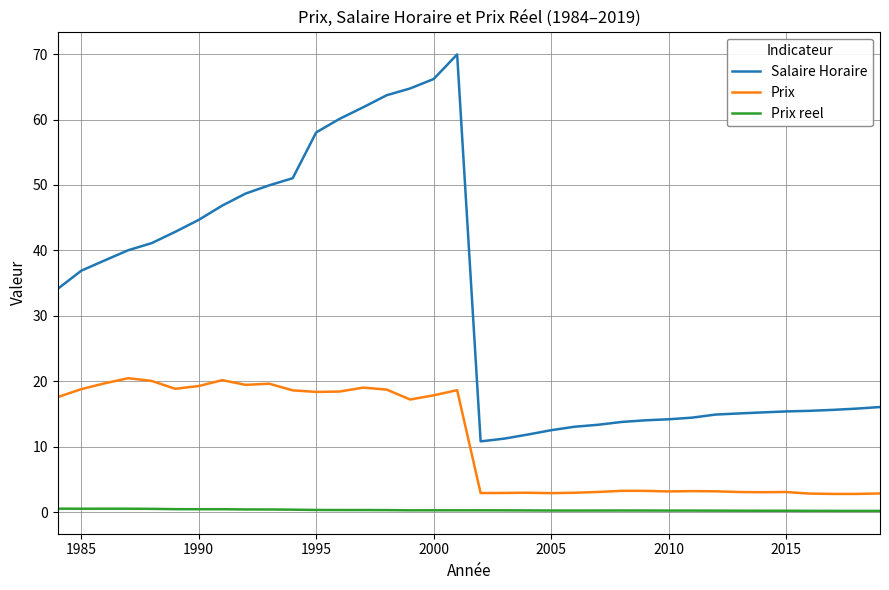

Which series has the largest range (max minus min)?

Salaire Horaire